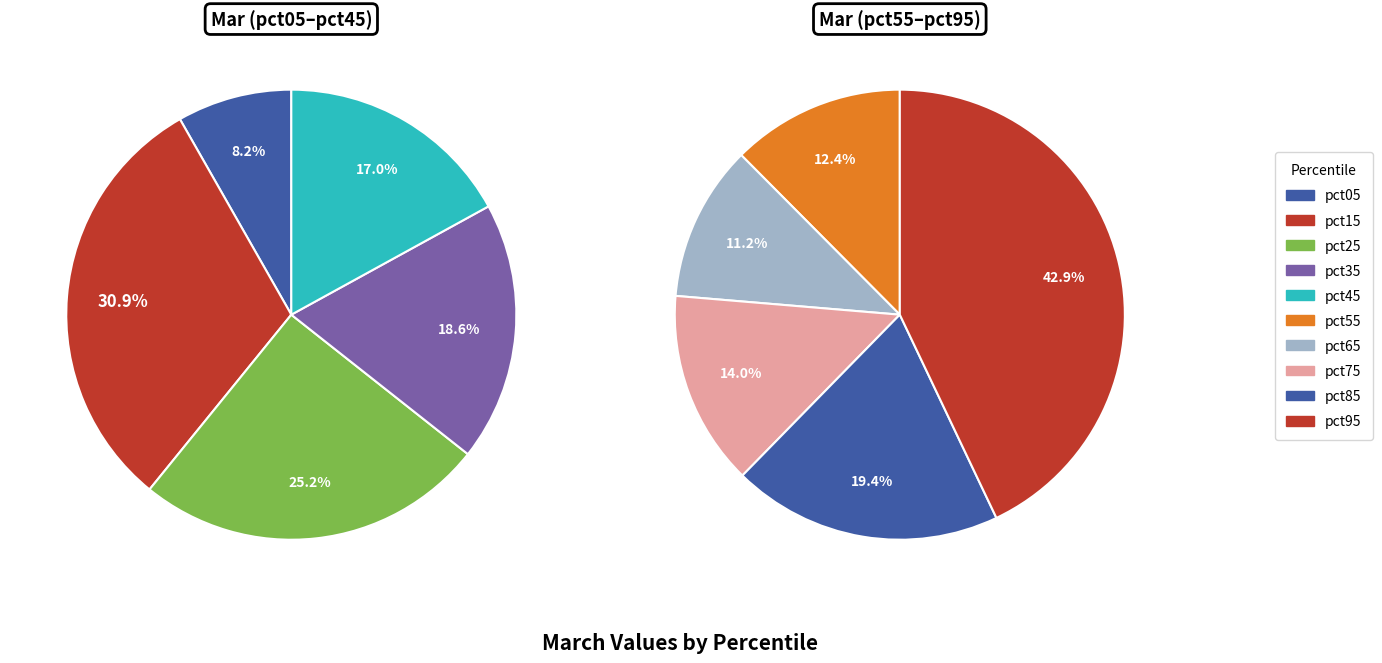

Is there any slice that represents more than half of the pie?

No